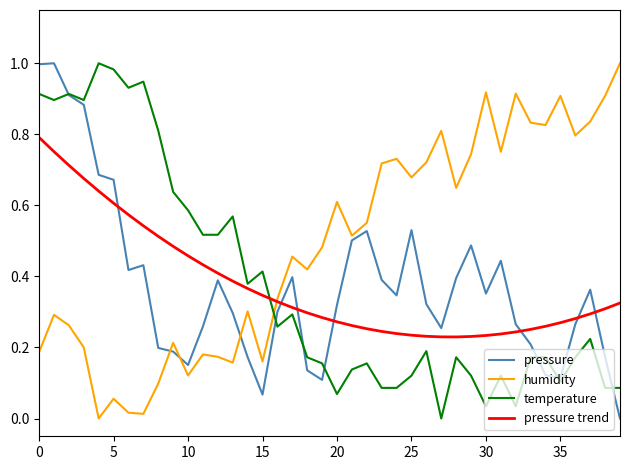

Which series has the largest total across all categories?

humidity